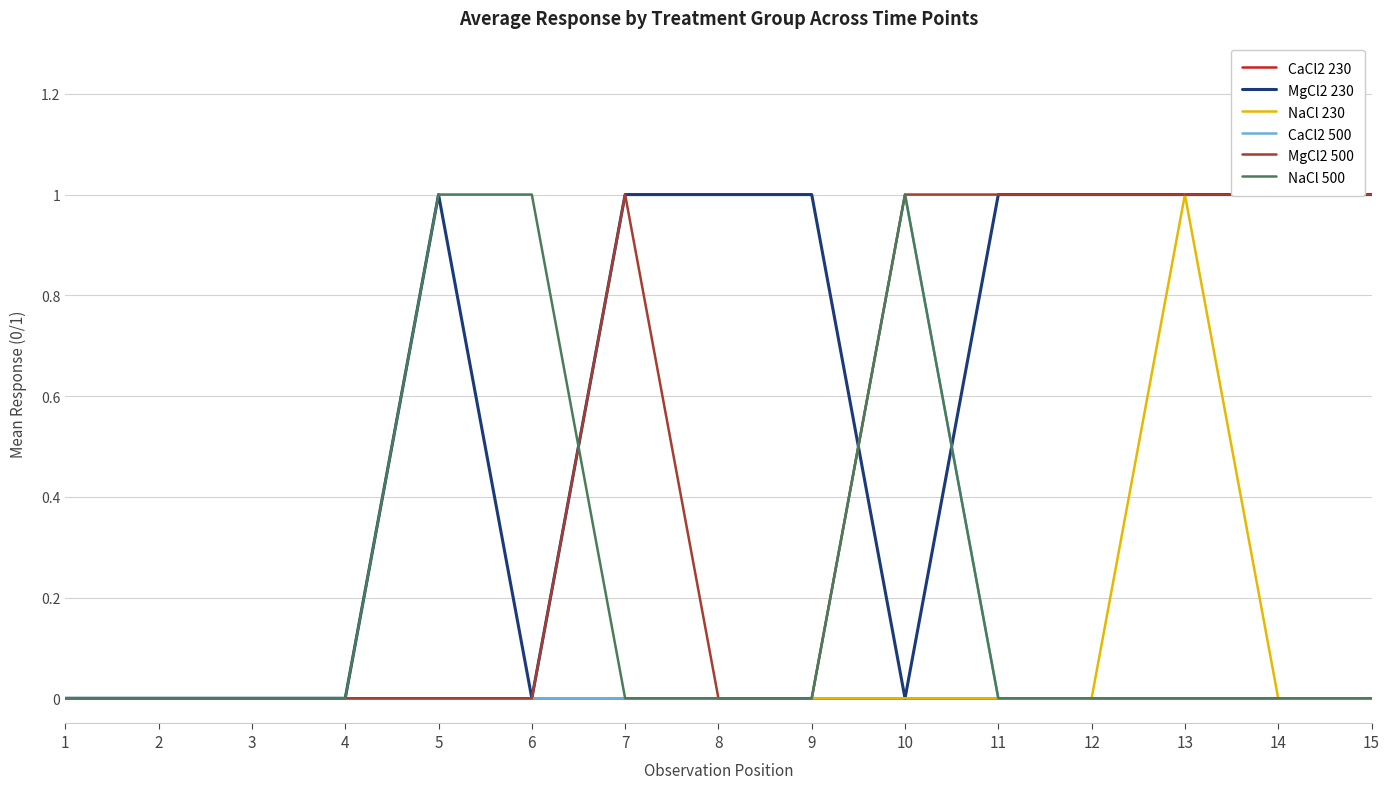

What is the difference between the highest and lowest values at 15?

1